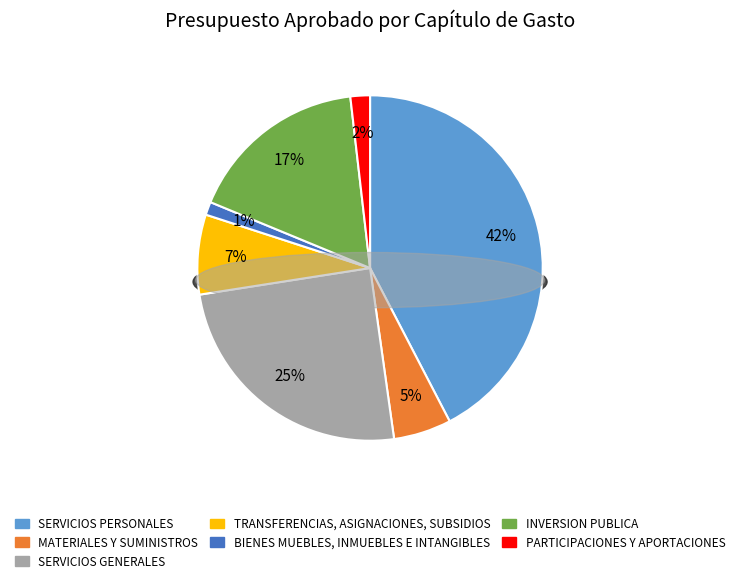

What percentage is NOT represented by SERVICIOS PERSONALES?

57.6%